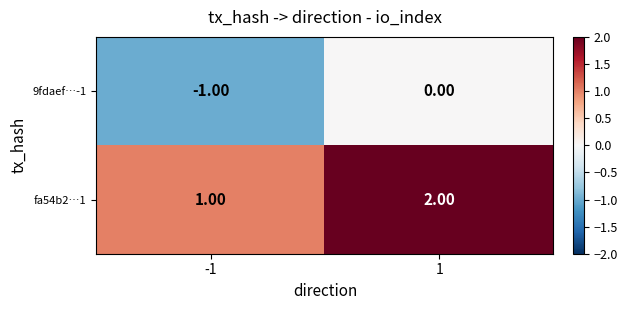

What is the sum of all fa54b2…1 values?

3